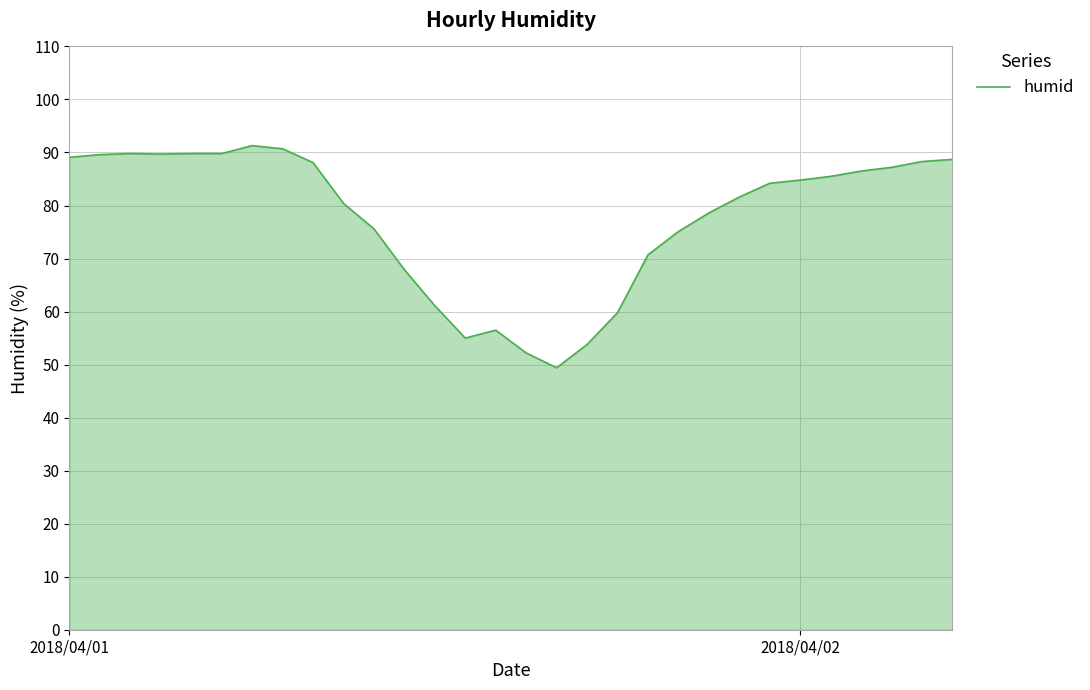

What is the greatest value displayed?

91.3